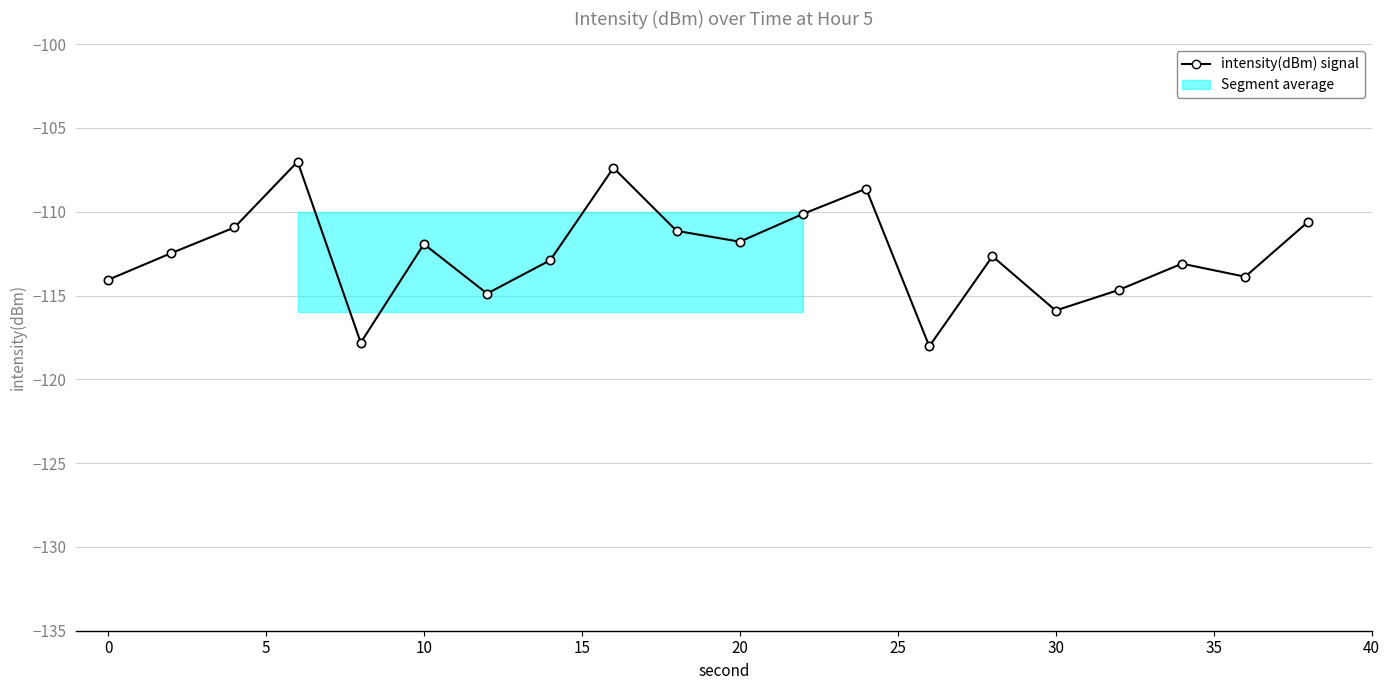

How many points are lower than both their immediate neighbors (excluding endpoints)?

6